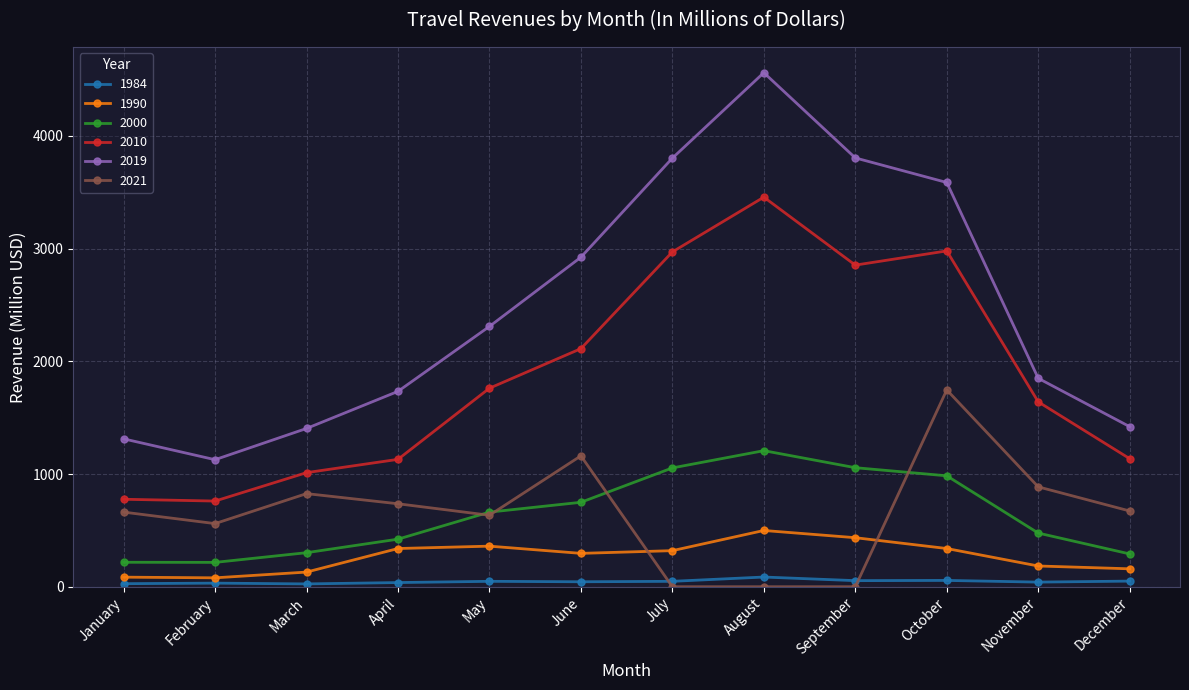

At which category does the chart reach its peak across all series?

August